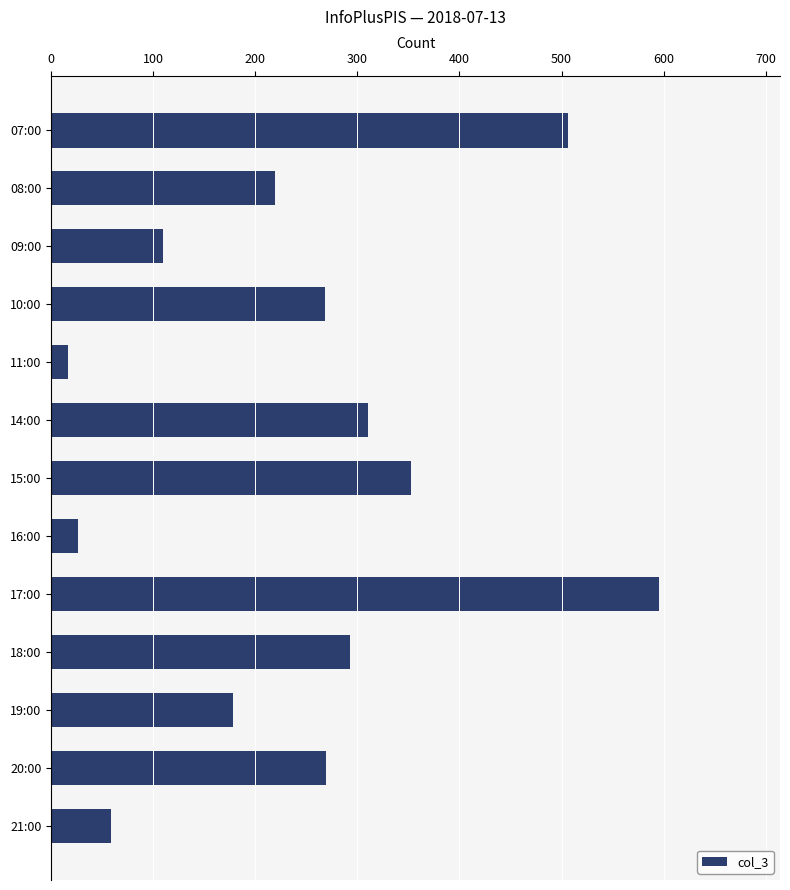

What is the sum of all values?

3203